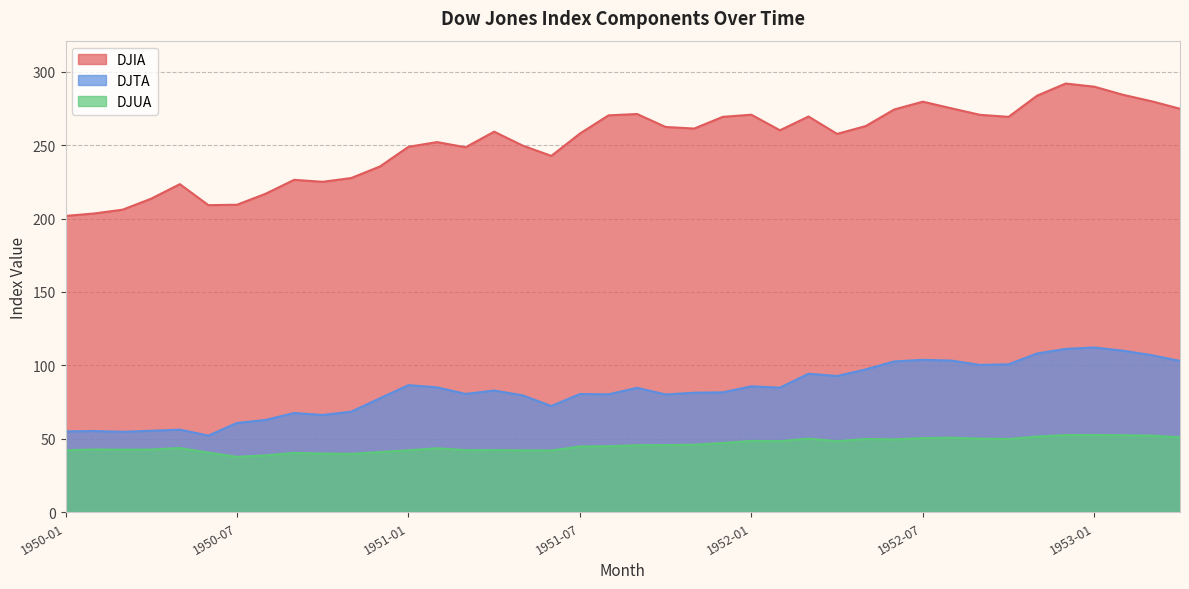

True or false: DJIA and DJUA cross at least once.

False